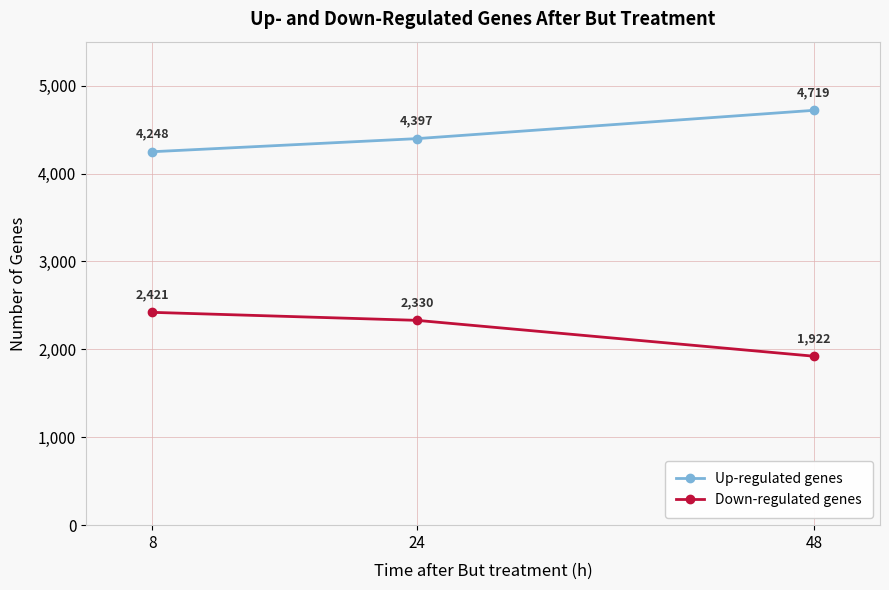

Does the chart display data point markers on the line(s)?

Yes